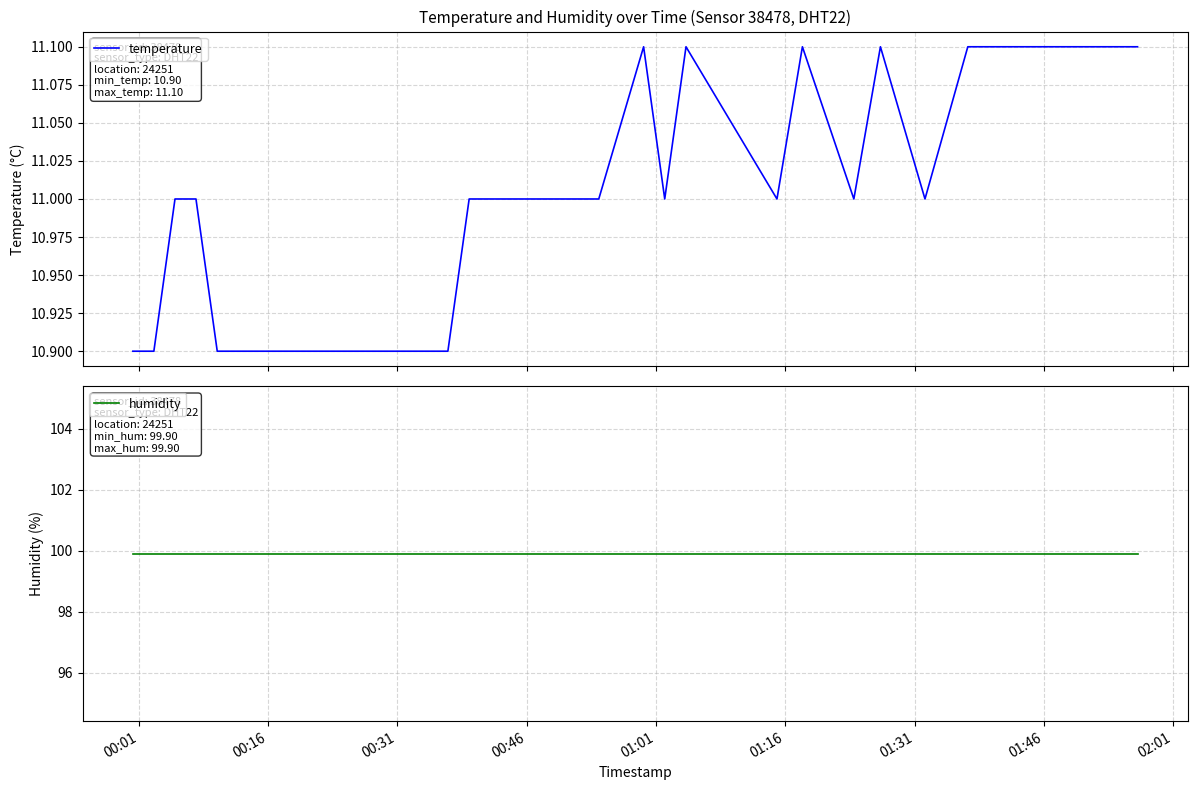

Which series has the largest range (max minus min)?

temperature